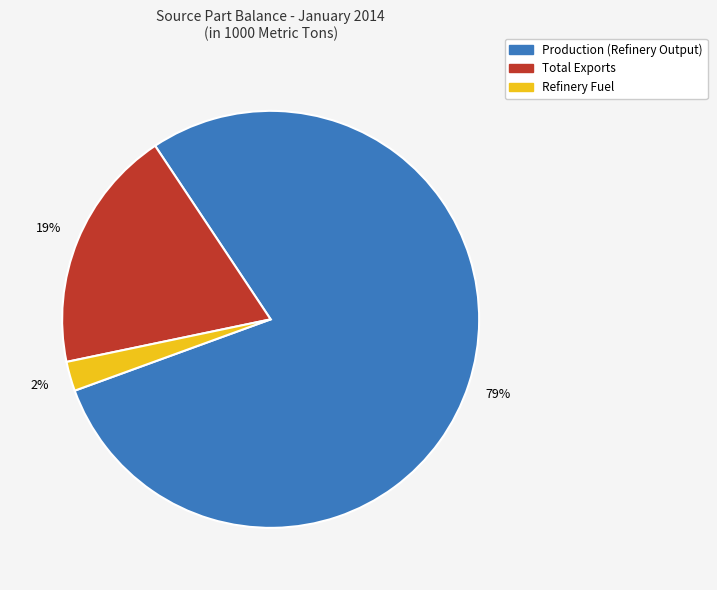

To the nearest percent, what percentage of the pie is Total Exports?

19%